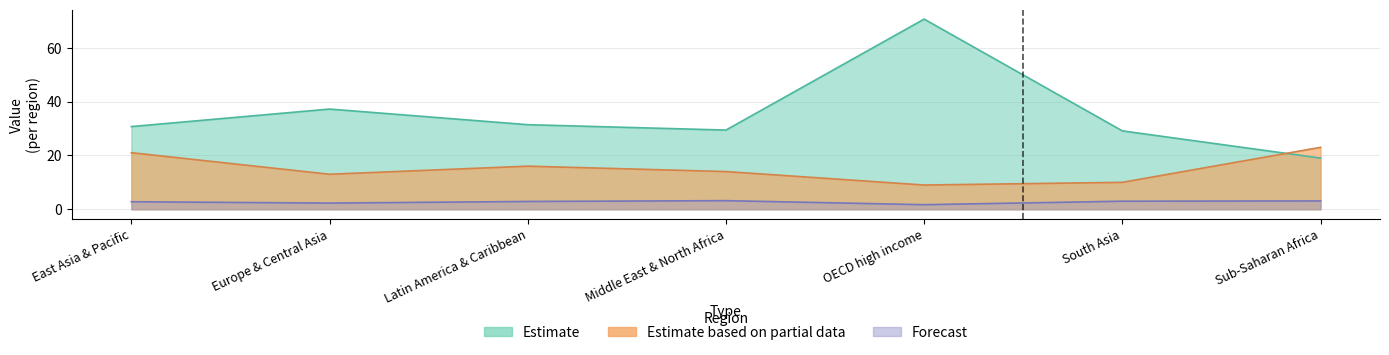

What are all the series names shown in the legend?

Estimate, Estimate based on partial data, Forecast